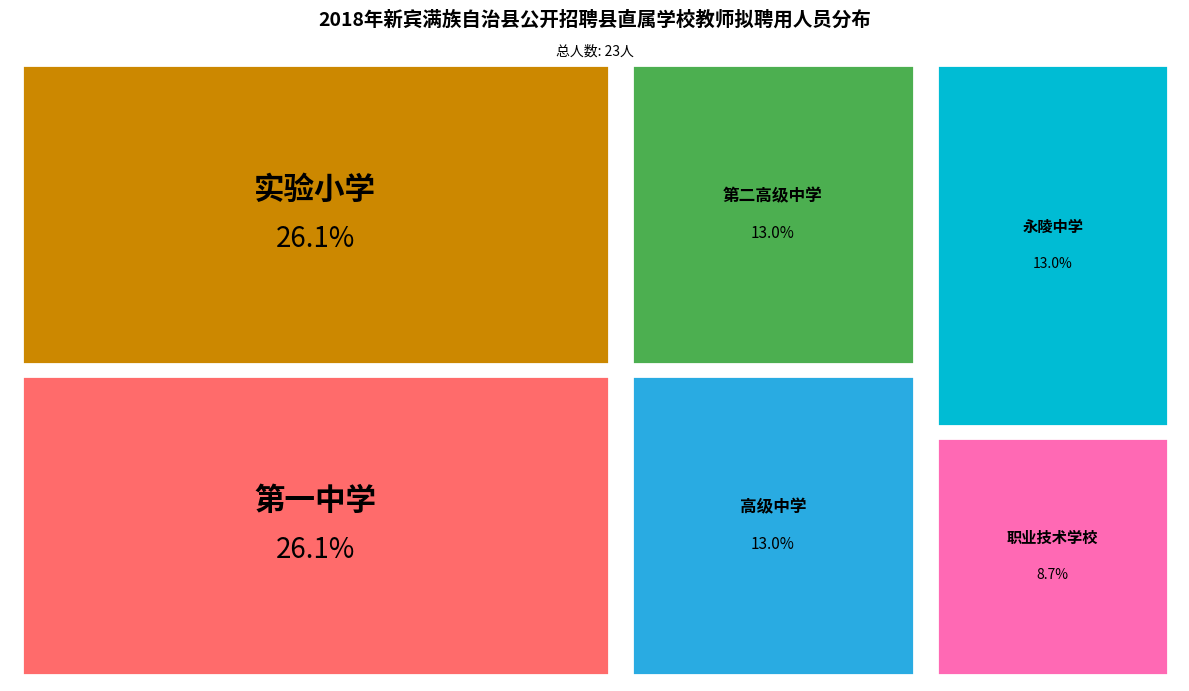

Approximately how many times larger is the value at 新宾满族自治县实验小学 compared to 新宾满族自治县高级中学?

2.0